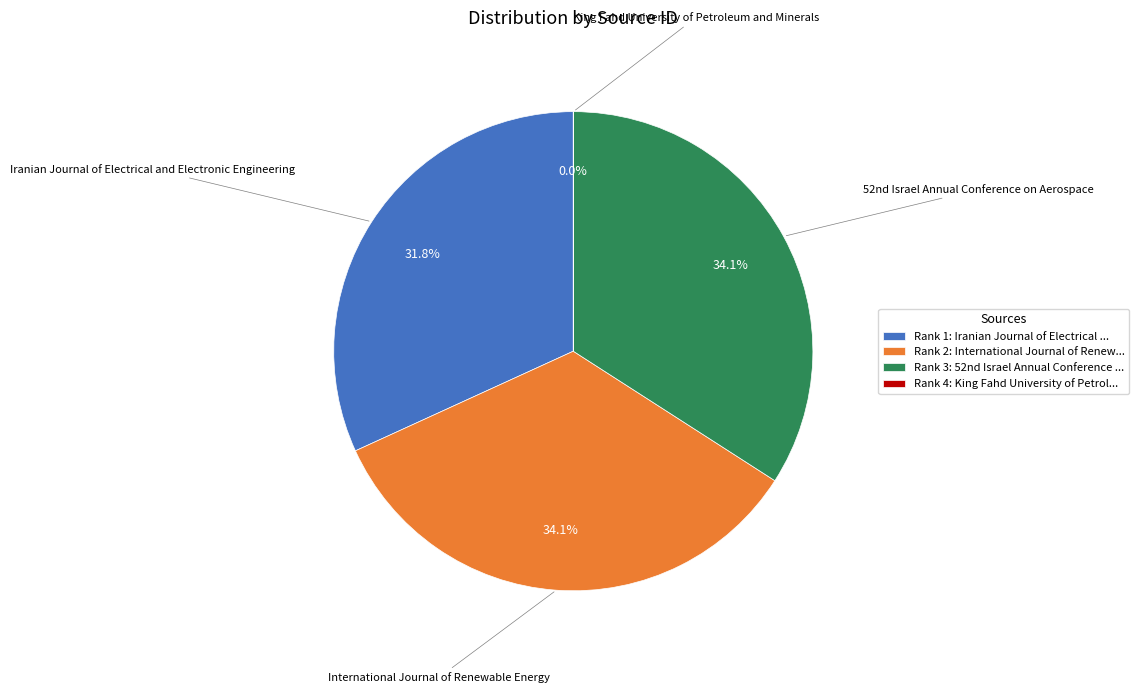

To the nearest percent, what is the difference between the largest and smallest slice percentages?

34%